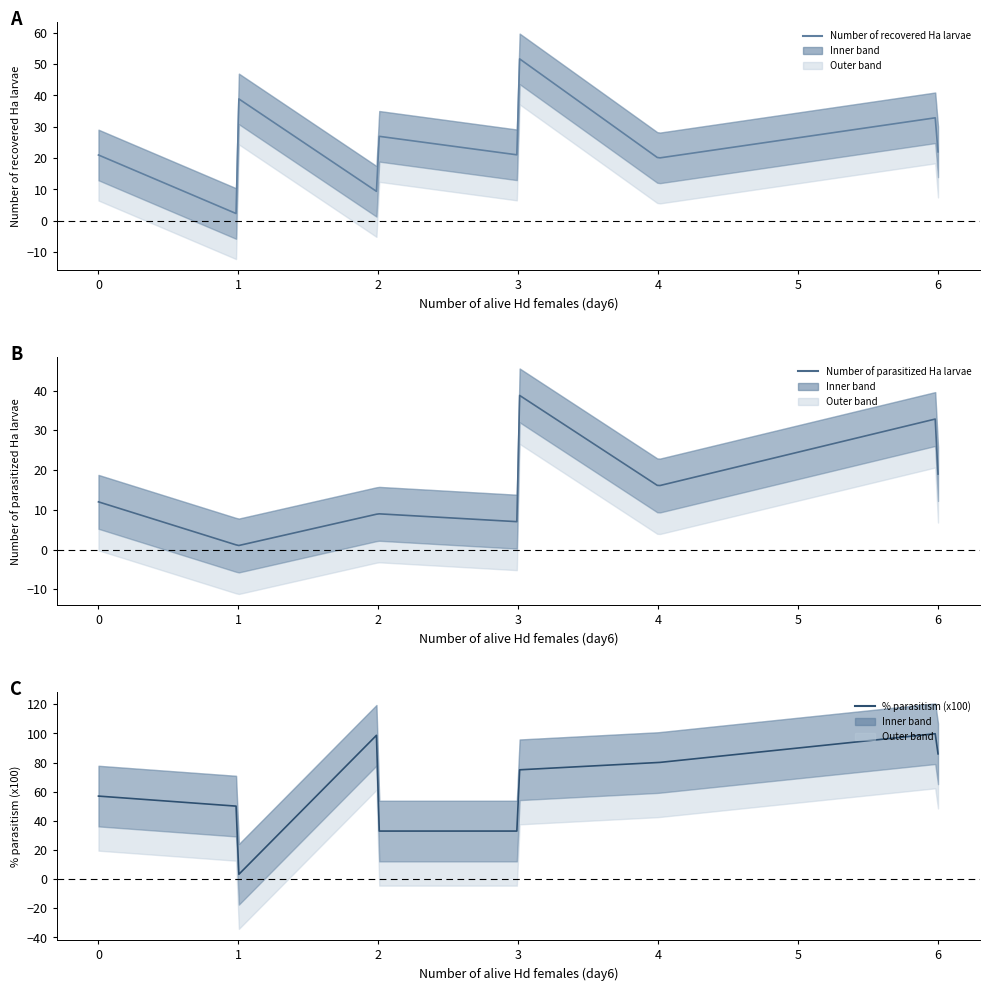

How many lines are shown in the chart?

3